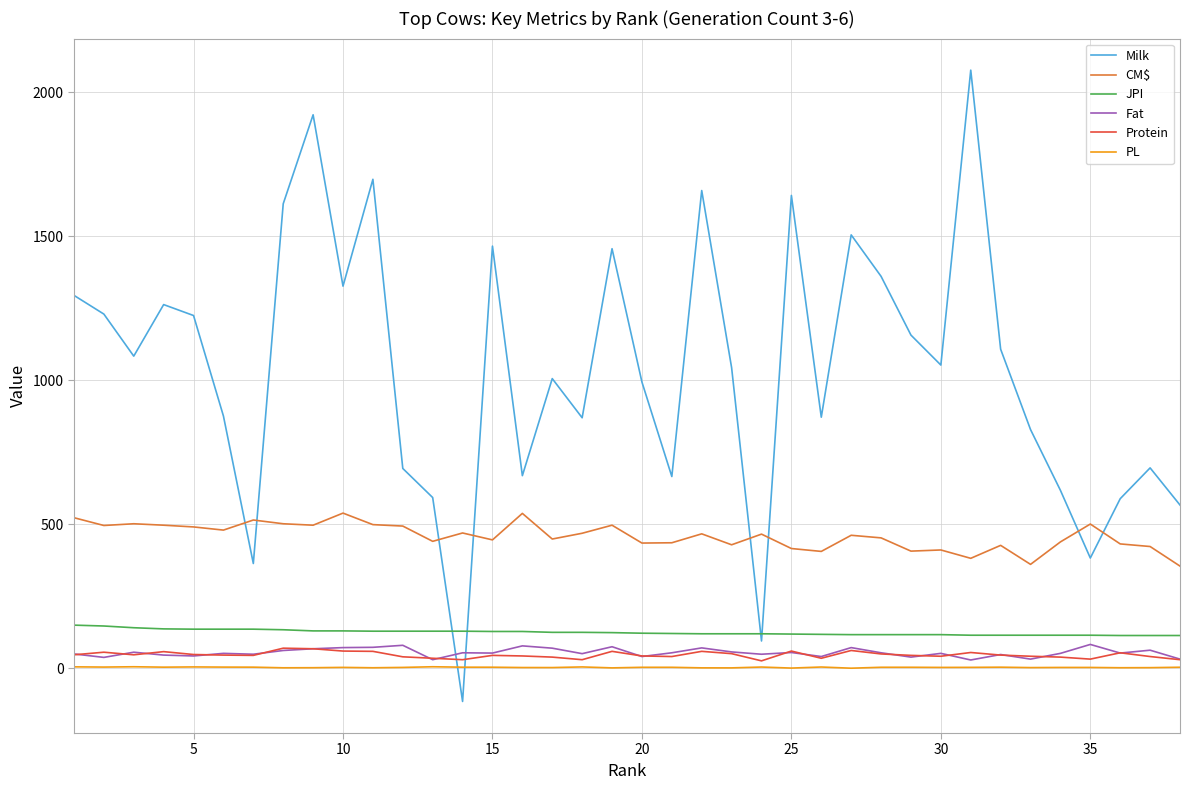

How many values in Milk are below zero?

1